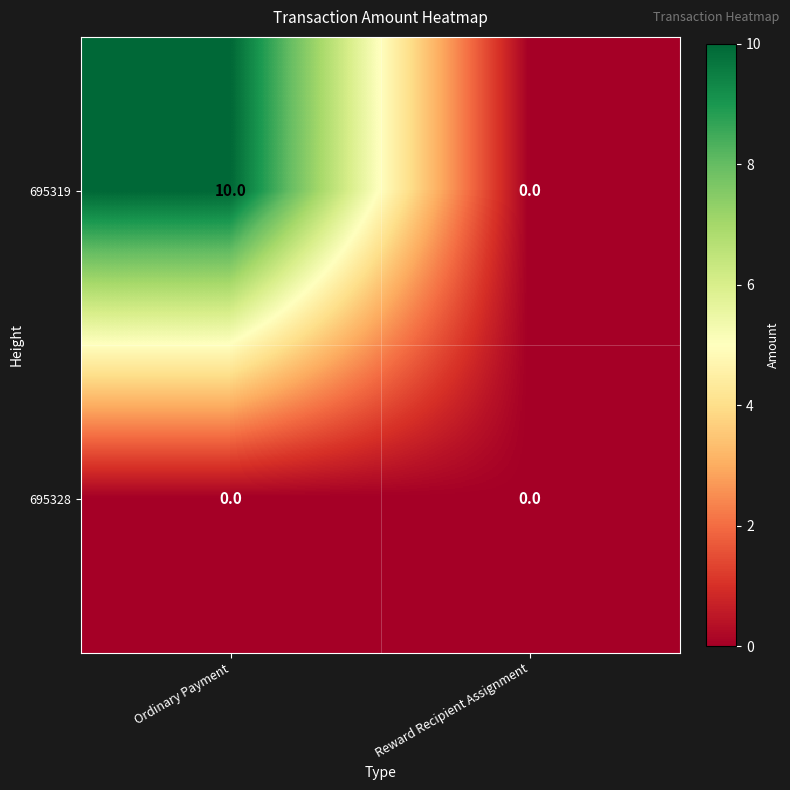

Rank the series by their maximum value, from highest to lowest.

695319, 695328